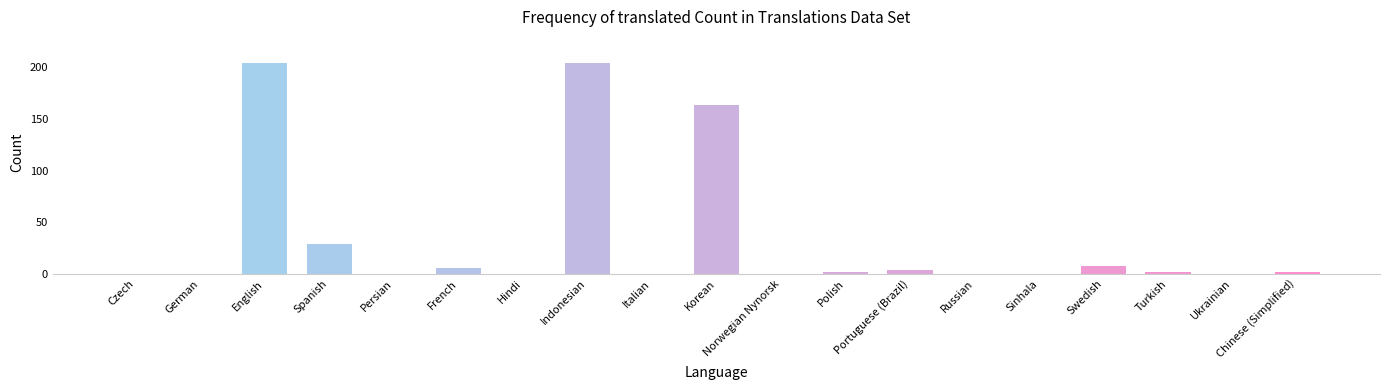

What is the sum of all values?

624